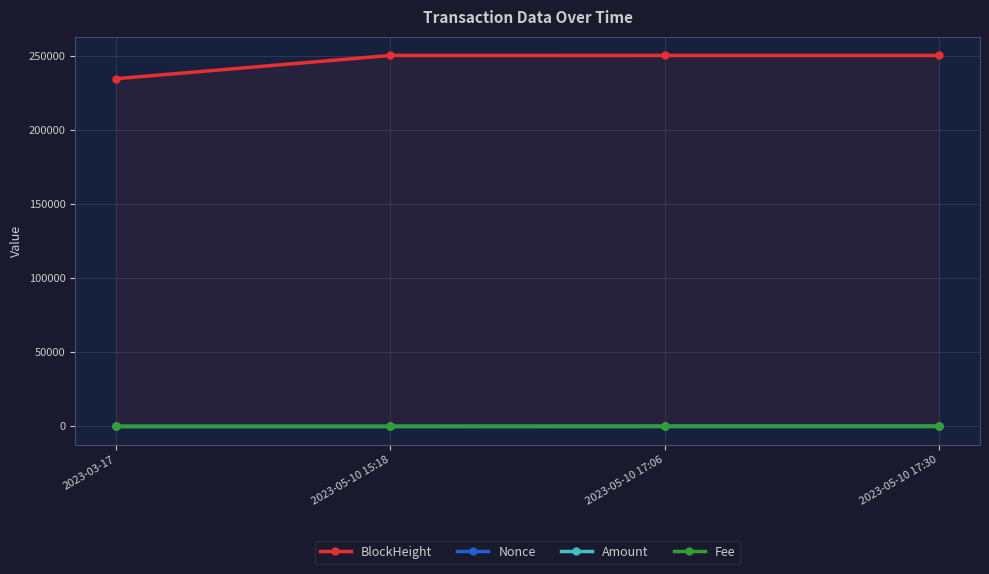

Between which two adjacent categories do Nonce and Fee first intersect?

2023-03-17 and 2023-05-10 15:18